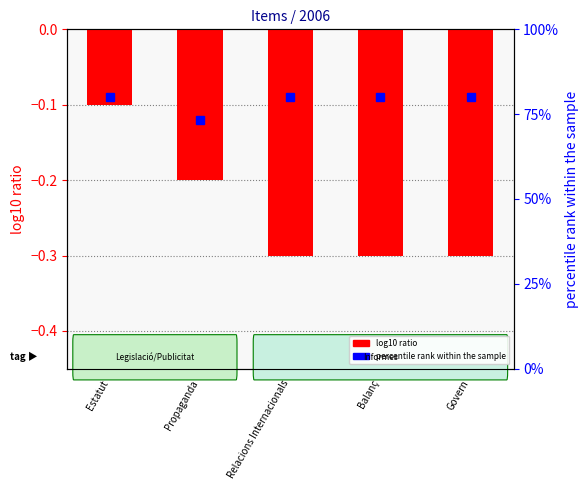

What is the sum of all values?

-1.2